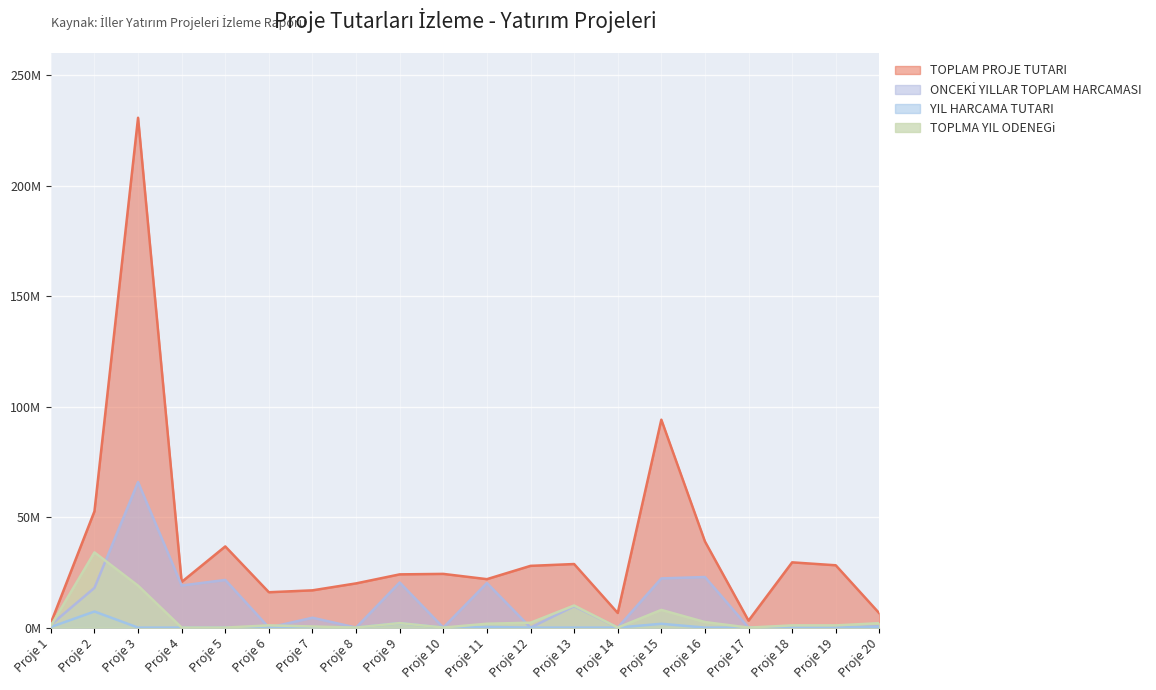

Does the chart display data point markers on the line(s)?

No